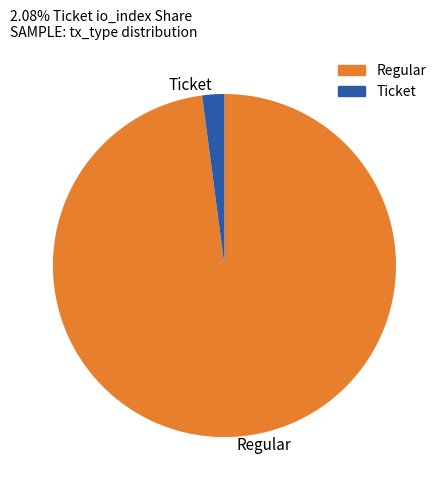

What is the smallest slice in the pie chart?

Ticket